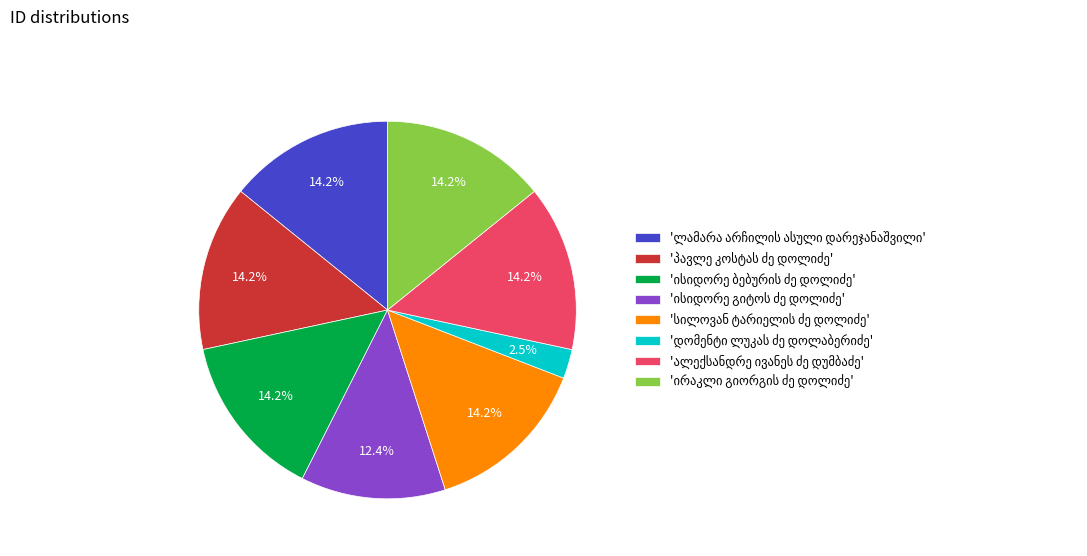

Is there any slice that represents more than half of the pie?

No